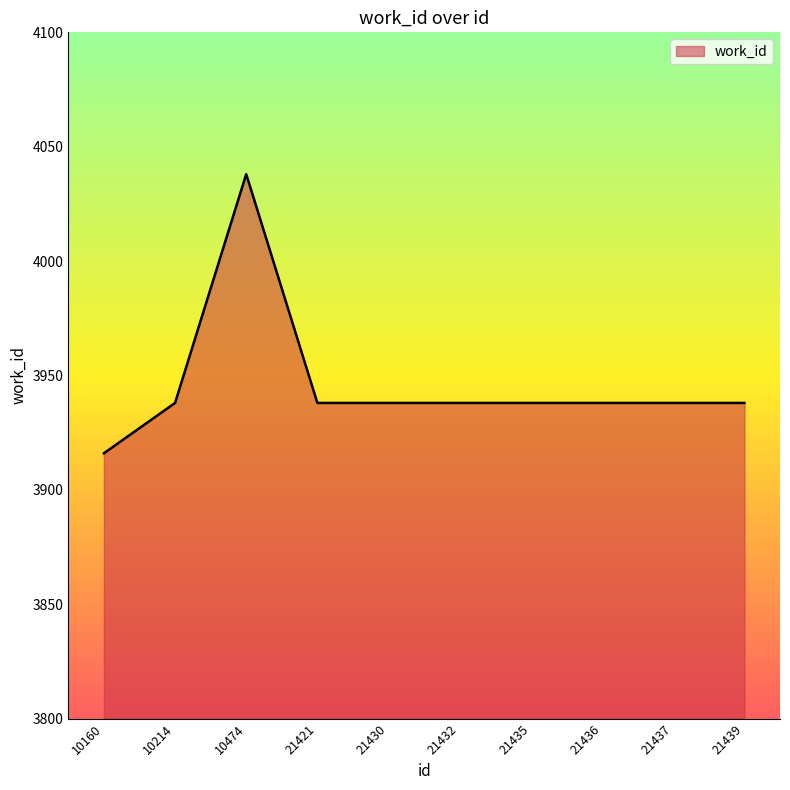

Which category has the lowest value across all series?

10160